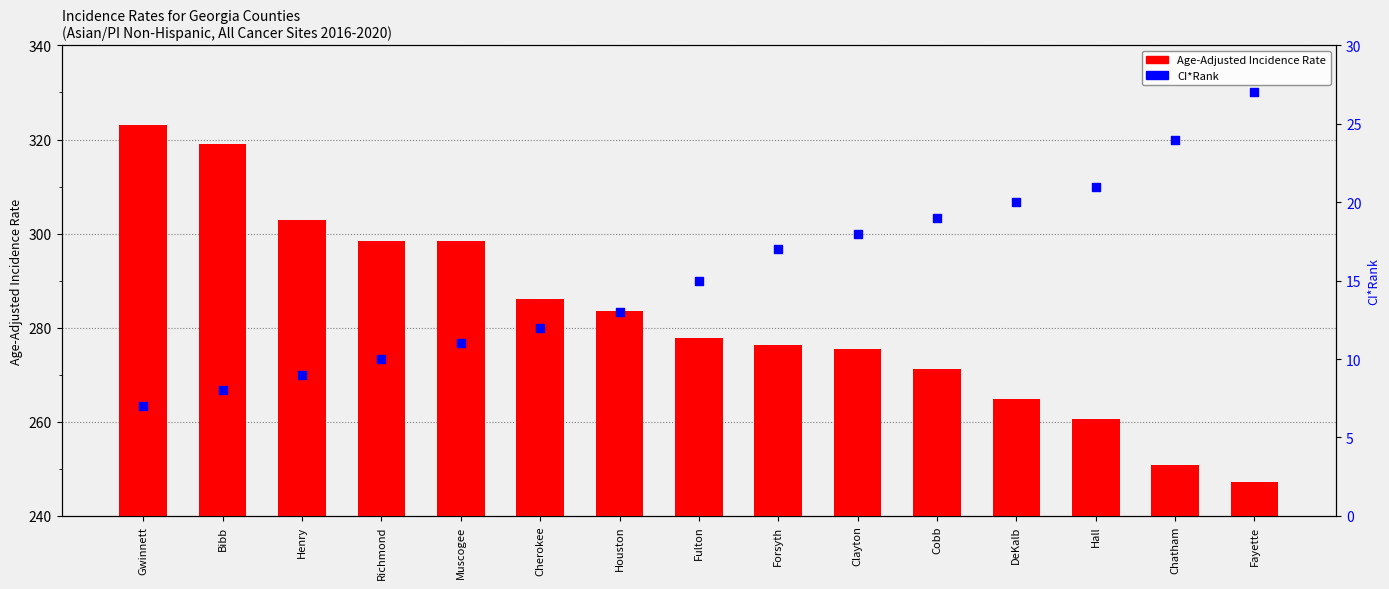

What is the total value across all series at Muscogee?

309.4